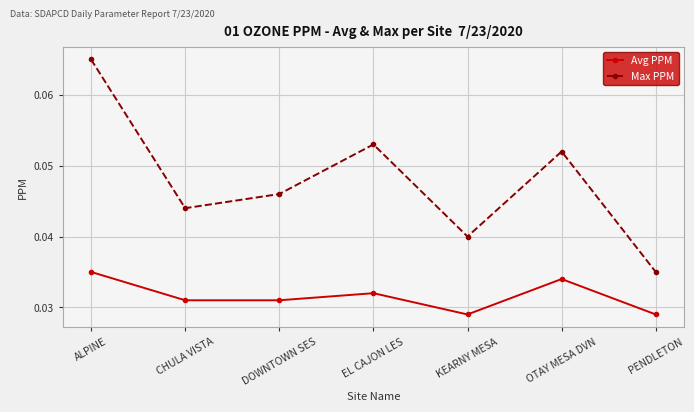

True or false: Max PPM and Avg PPM cross at least once.

False